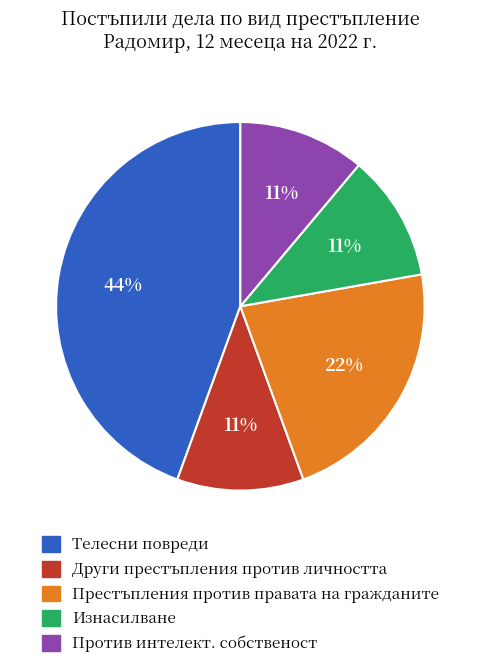

What percentage is the Телесни повреди slice, to the nearest percent?

44%